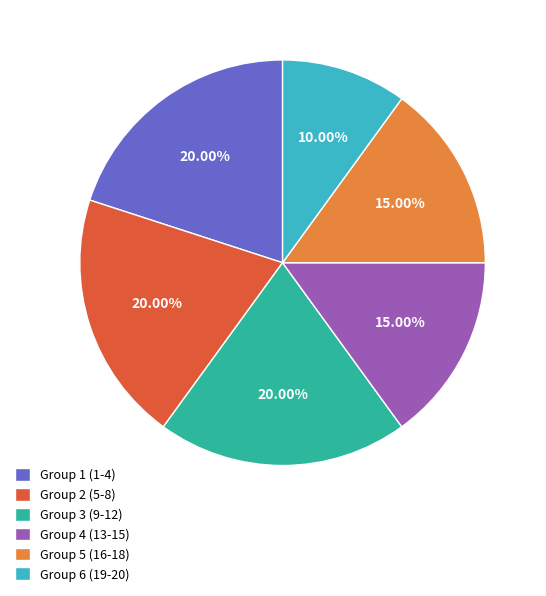

Does Group 6 (19-20) represent more than half of the total?

No